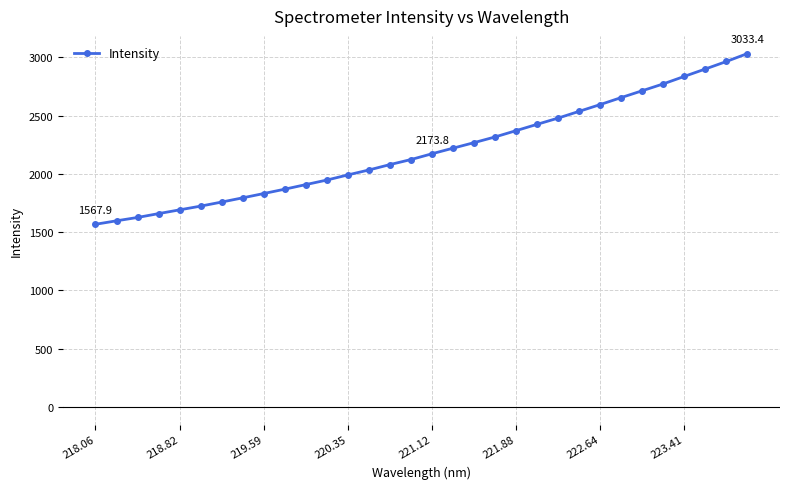

What is the greatest value displayed?

3033.4